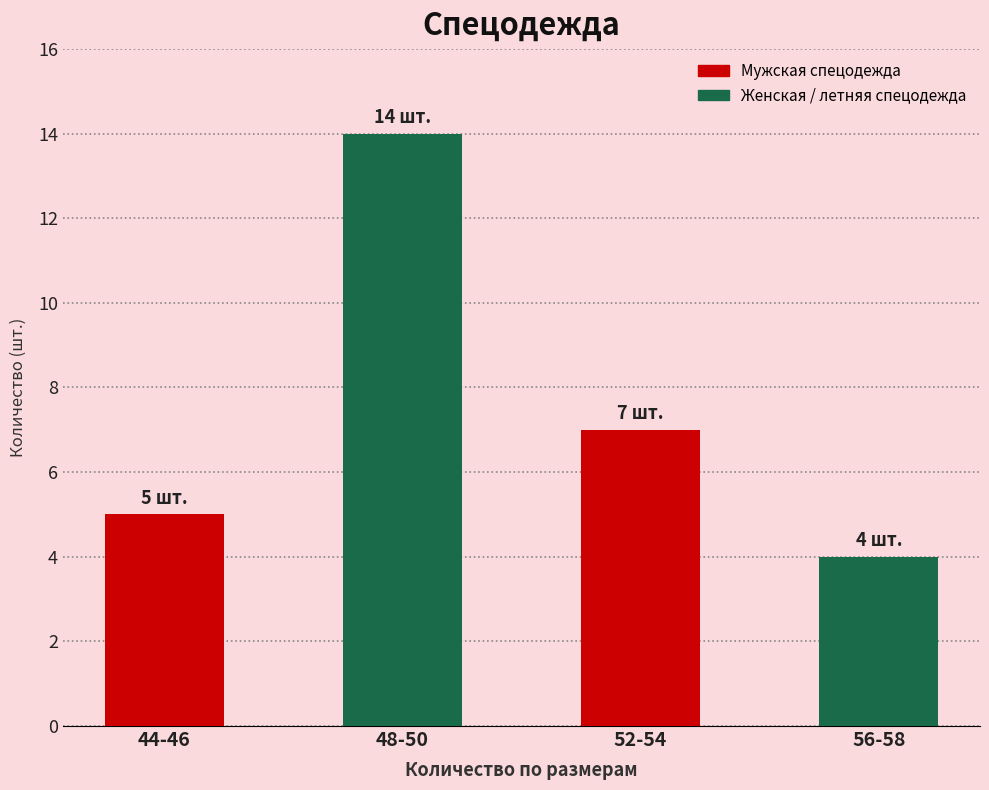

Reading right to left, extract all data points from this chart.

56-58=4	52-54=7	48-50=14	44-46=5